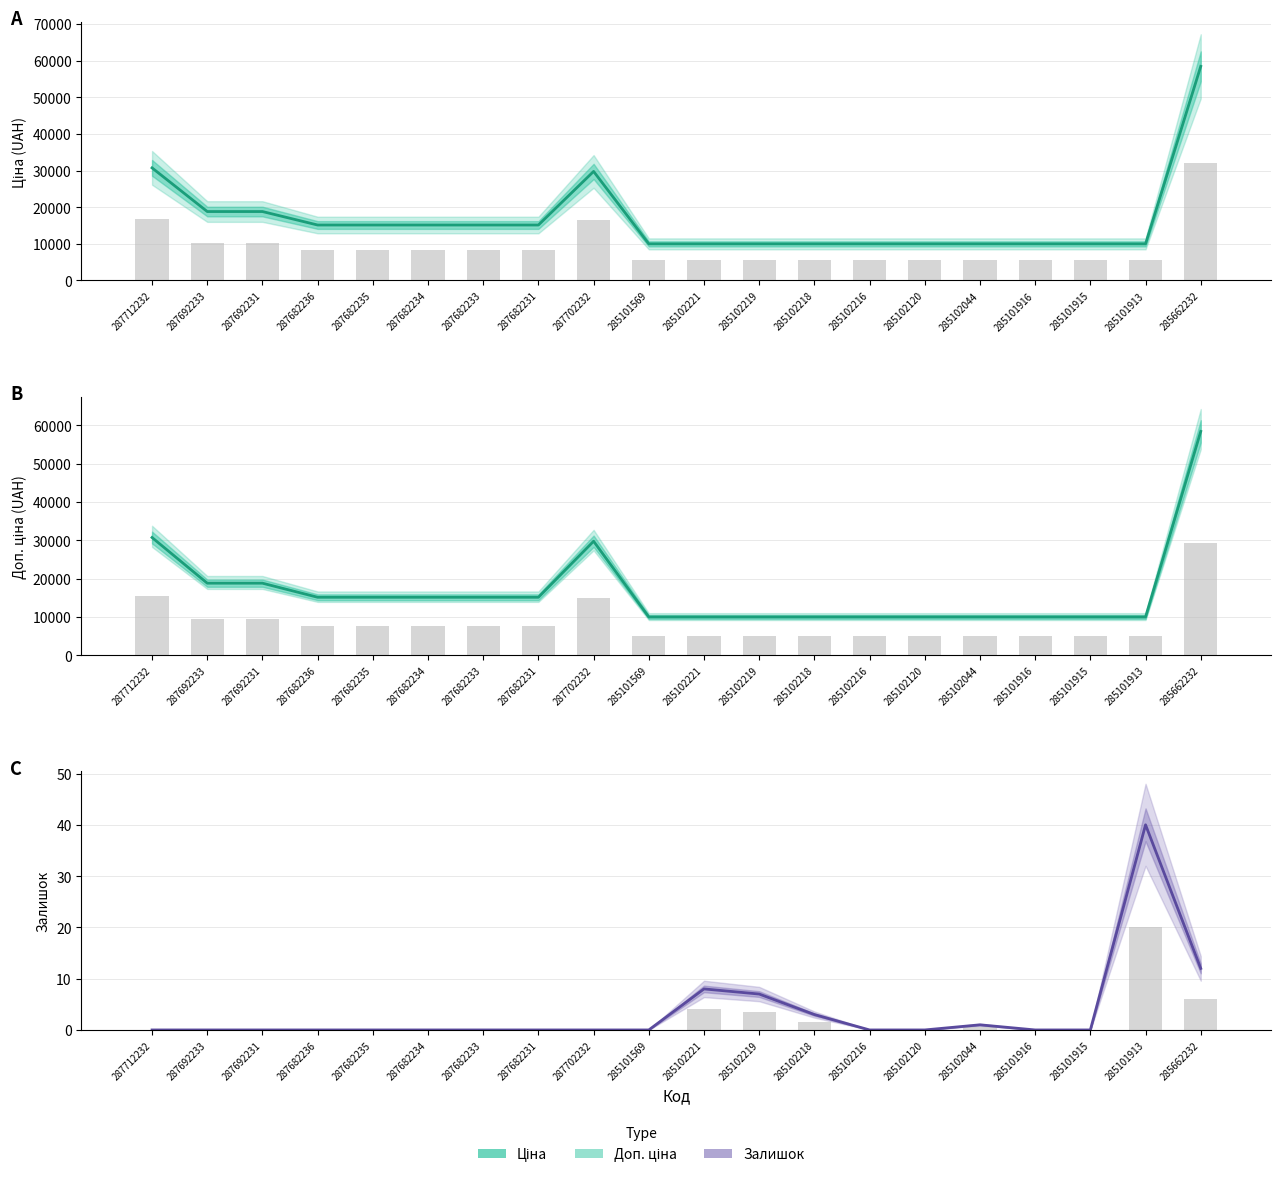

Reading right to left, transcribe all the data shown in this chart.

Ціна: 58426.5	9975.0	9975.0	9975.0	9975.0	9975.0	9975.0	9975.0	9975.0	9975.0	9975.0	29747.2	15120.0	15120.0	15120.0	15120.0	15120.0	18796.8	18796.8	30717.1
Доп. ціна: 58426.5	9975.0	9975.0	9975.0	9975.0	9975.0	9975.0	9975.0	9975.0	9975.0	9975.0	29747.2	15120.0	15120.0	15120.0	15120.0	15120.0	18796.8	18796.8	30717.1
Залишок: 12.0	40.0	0.0	0.0	1.0	0.0	0.0	3.0	7.0	8.0	0.0	0.0	0.0	0.0	0.0	0.0	0.0	0.0	0.0	0.0